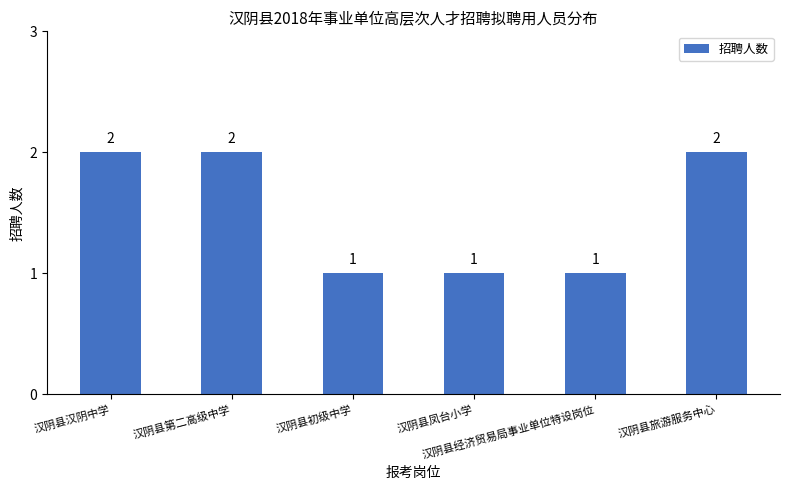

What is the value of the 1st bar from the left?

2